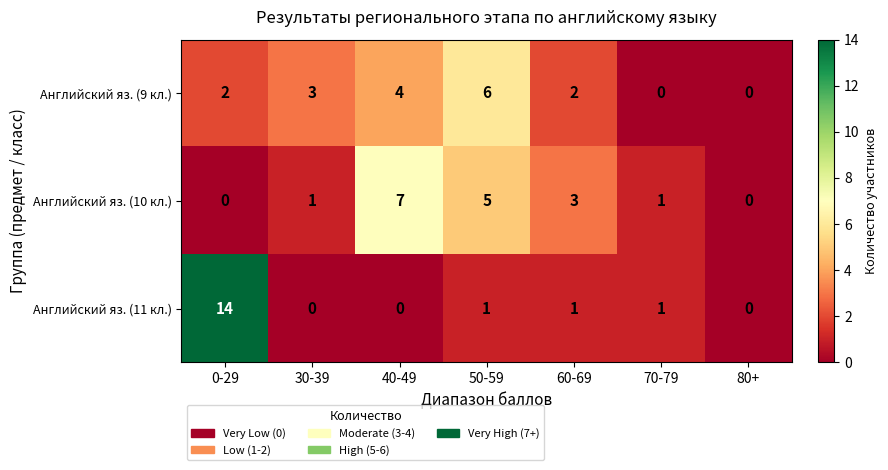

What is the sum of all Английский яз. (11 кл.) values?

17